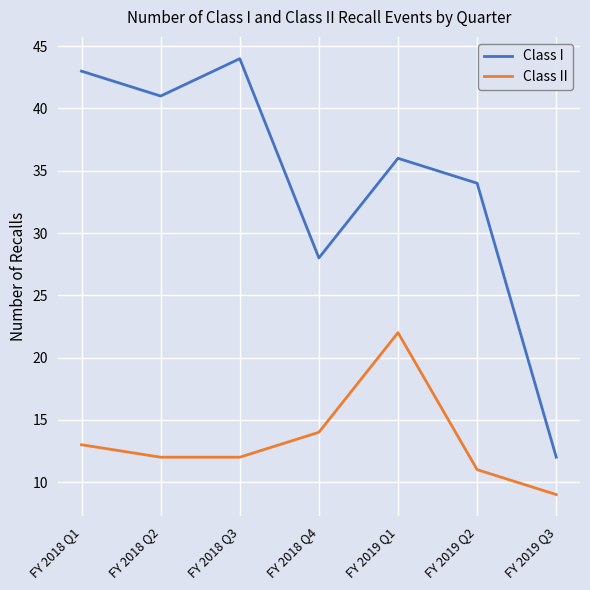

Rank the categories by Class I value from lowest to highest.

FY 2019 Q3, FY 2018 Q4, FY 2019 Q2, FY 2019 Q1, FY 2018 Q2, FY 2018 Q1, FY 2018 Q3